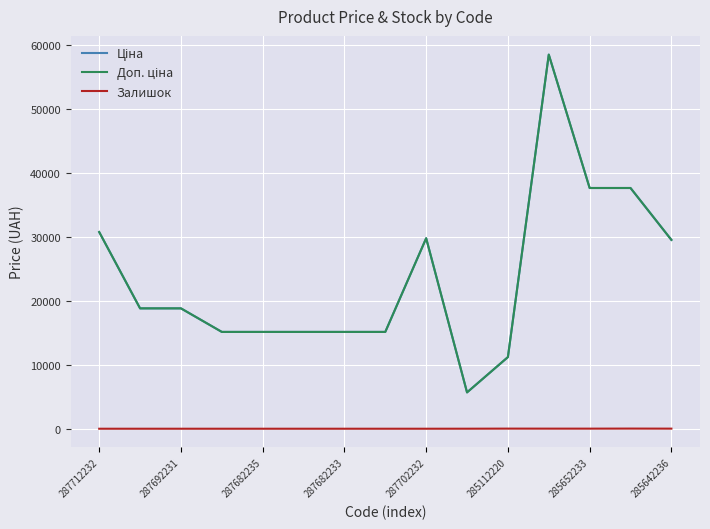

Does the chart have visible grid lines?

Yes